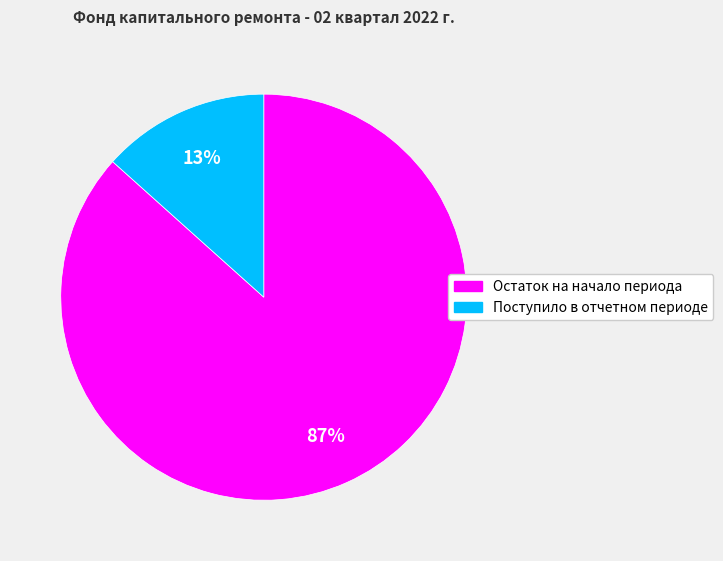

To the nearest percent, what portion does Поступило в отчетном периоде represent?

13%